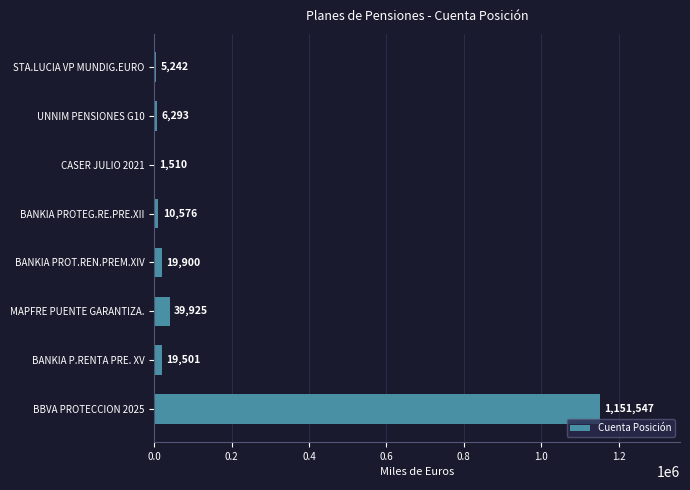

At which label is the value closest to 576528?

MAPFRE PUENTE GARANTIZA.